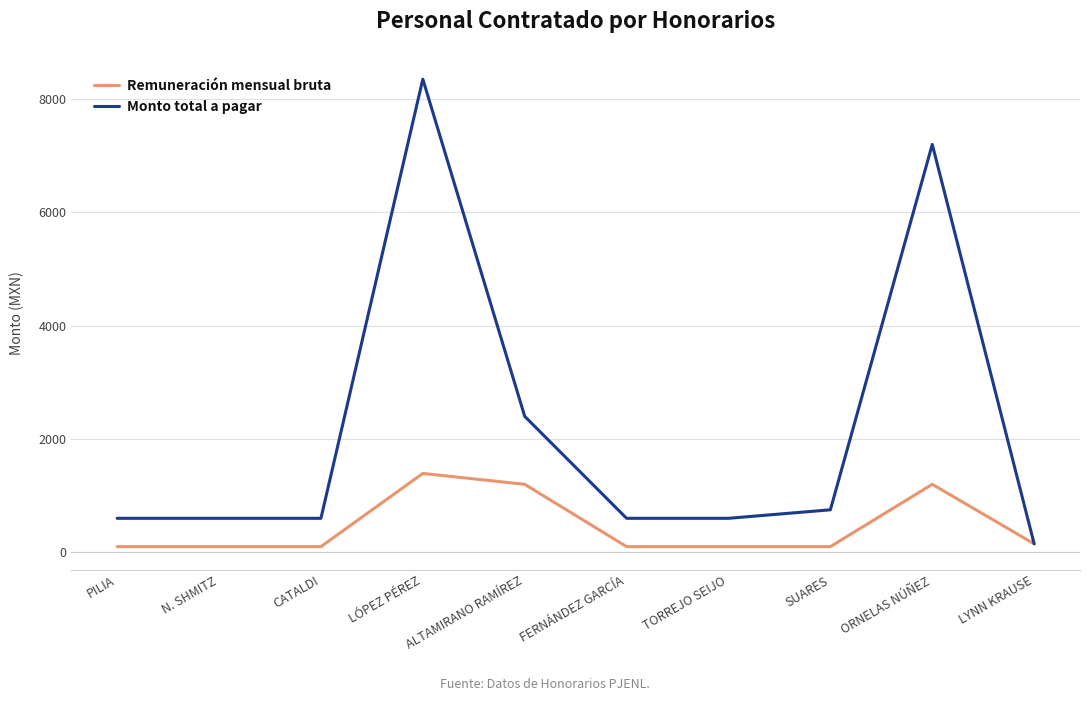

At which label is Monto total a pagar closest to 4251?

ALTAMIRANO RAMÍREZ